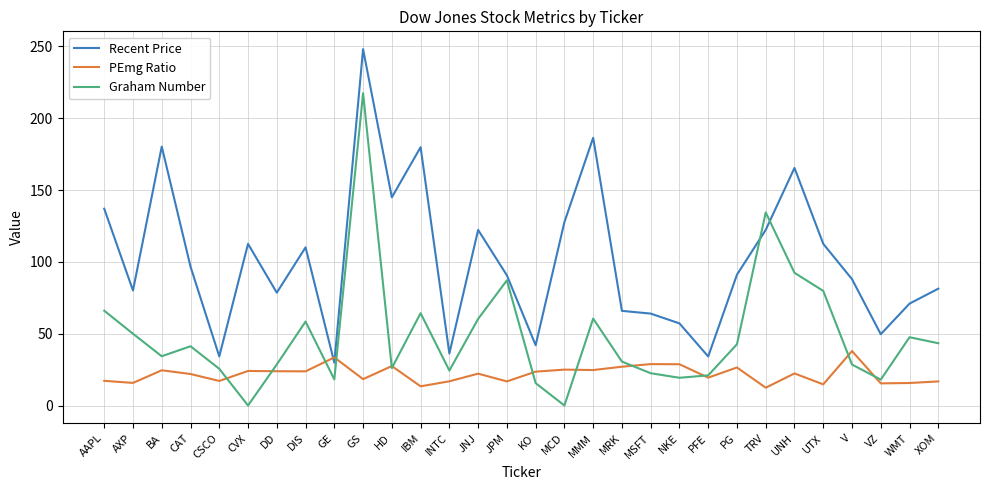

Is this an area chart (filled region under the line)?

No